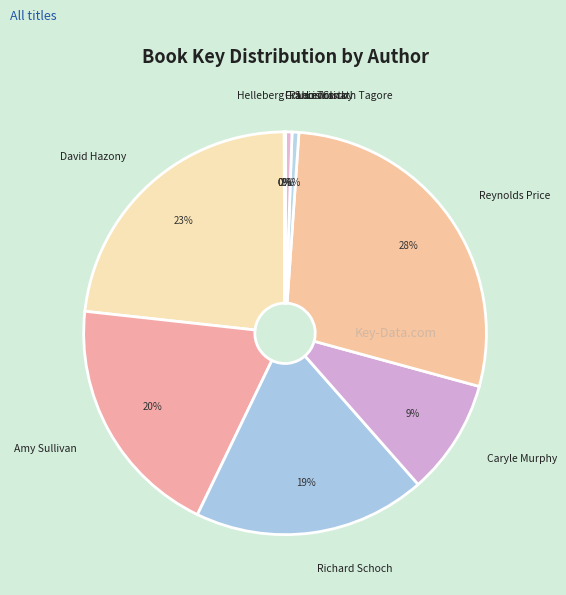

Does David Hazony account for over 50% of the chart?

No